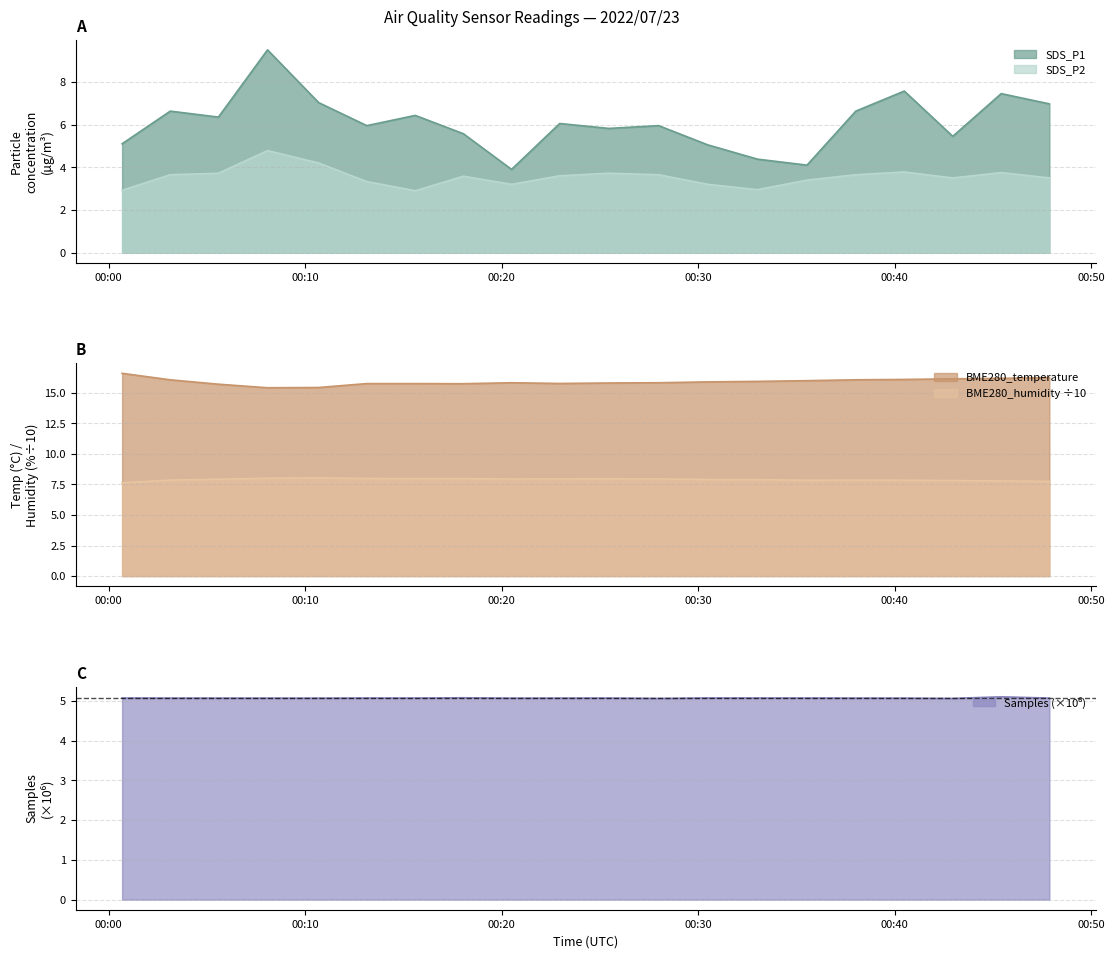

Does the chart have visible grid lines?

Yes